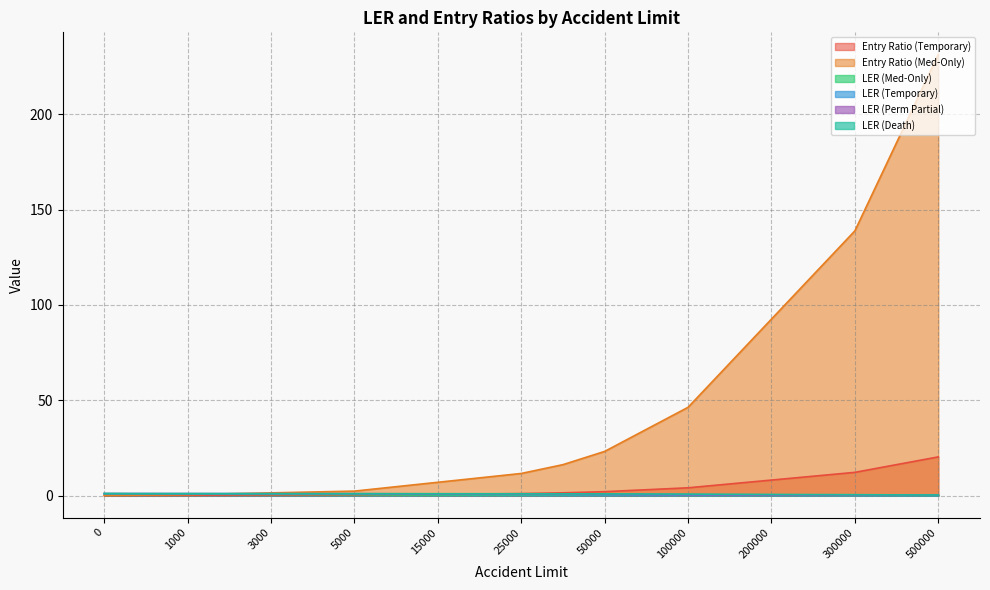

What is the spread (max minus min) of values at 20000?

9.0